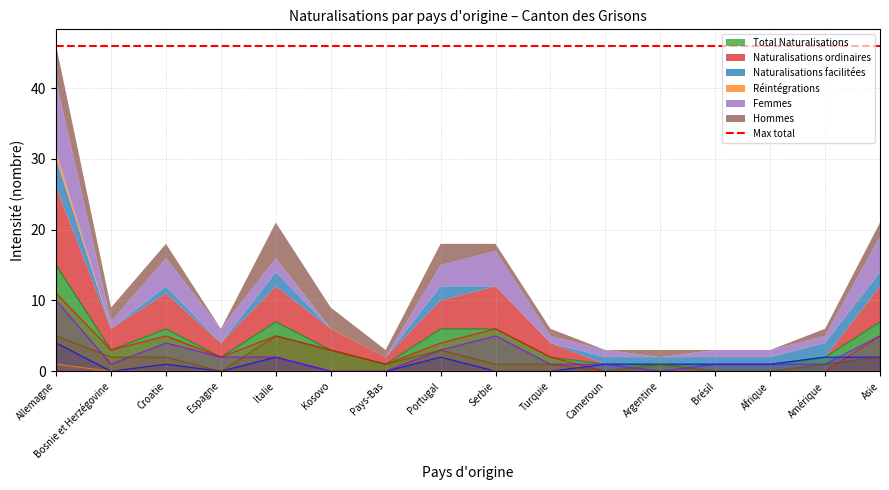

Which series has the widest spread of values?

Total Naturalisations